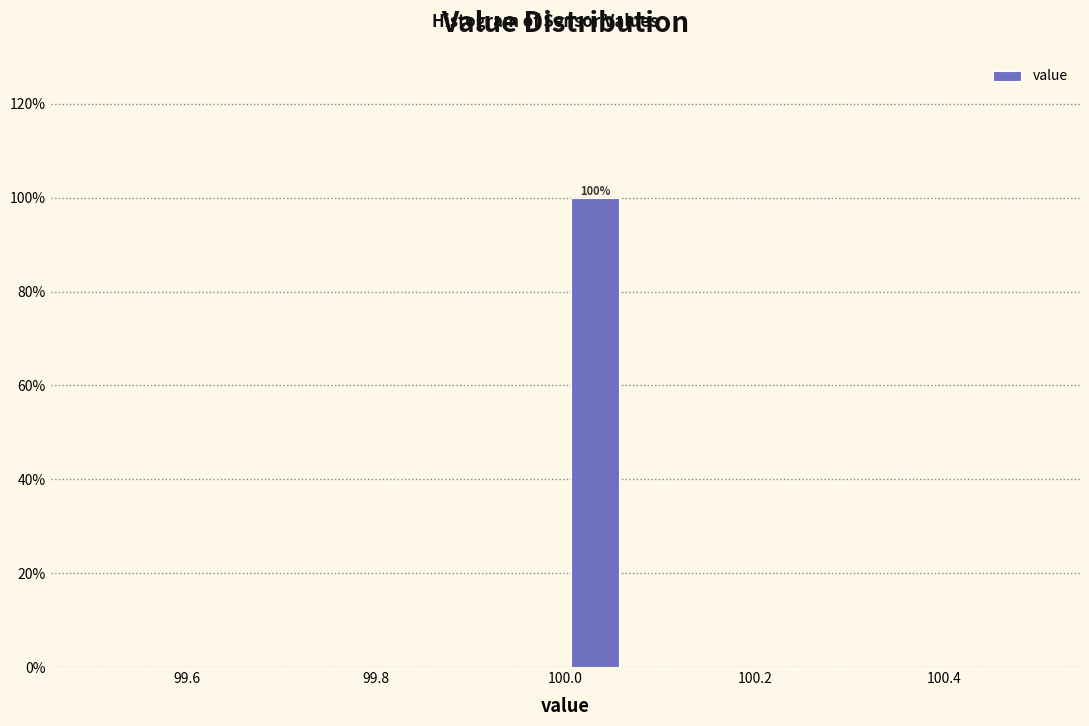

Read against the x-axis, roughly where is the centre of the tallest bar?

100.04